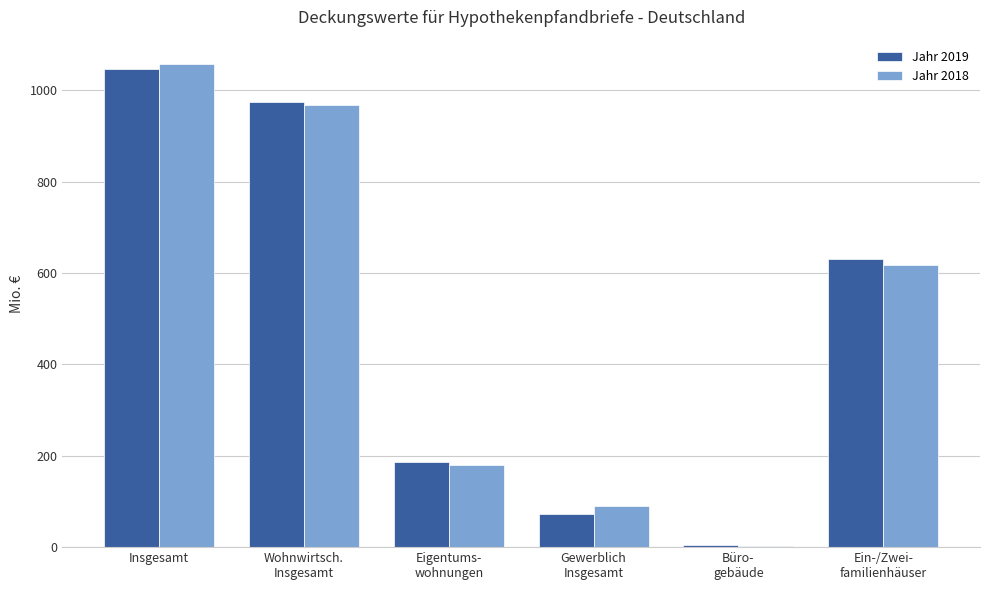

Is the value of Jahr 2018 at Wohnwirtsch.
Insgesamt greater than the value of Jahr 2019 at Ein-/Zwei-
familienhäuser?

Yes